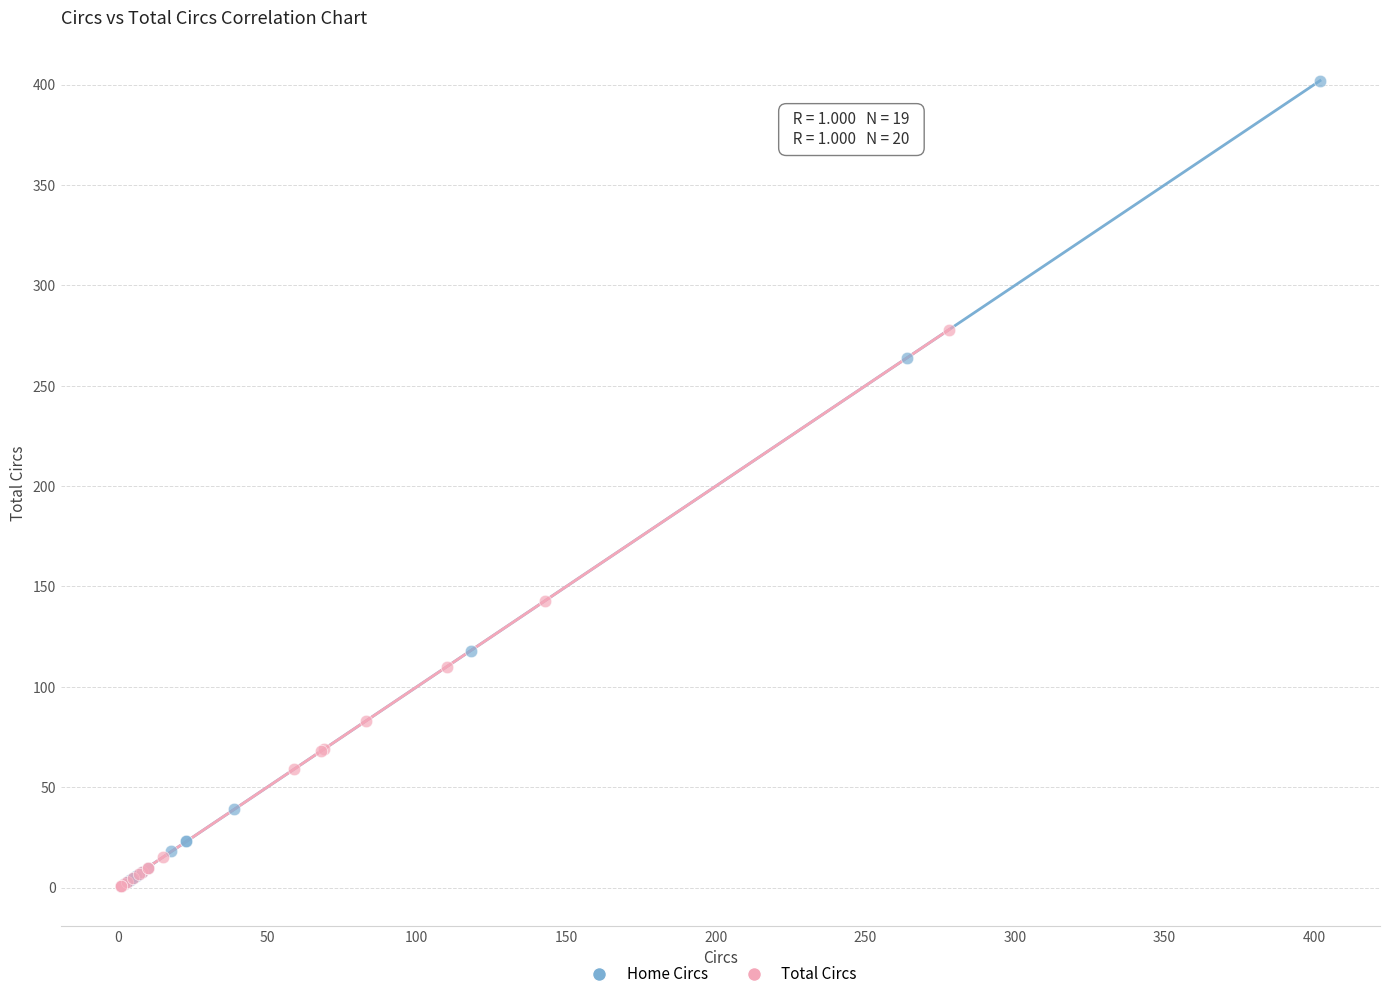

What are all the series names shown in the legend?

Home Circs, Total Circs